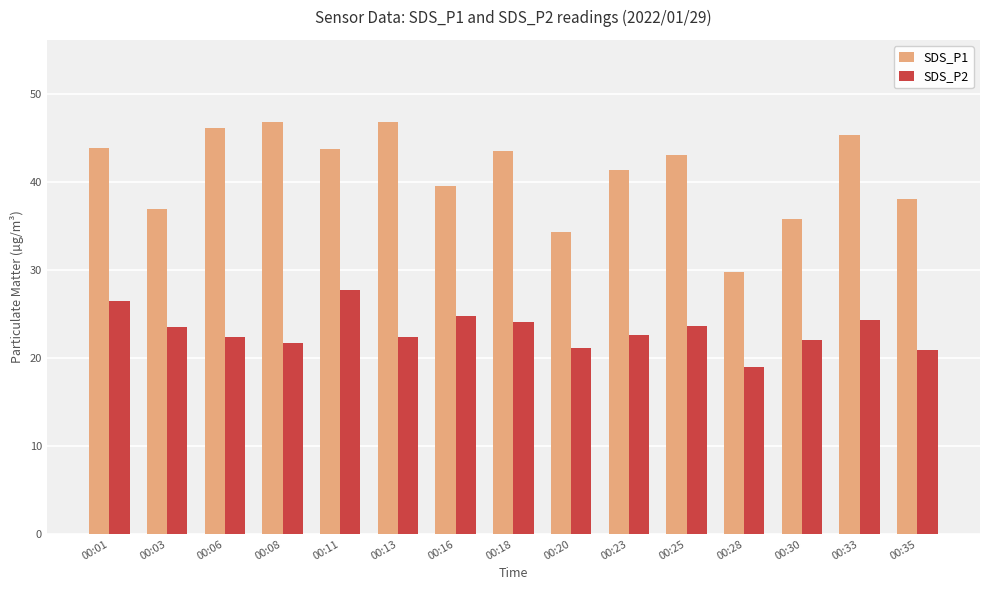

What is the spread (max minus min) of values at 00:03?

13.4